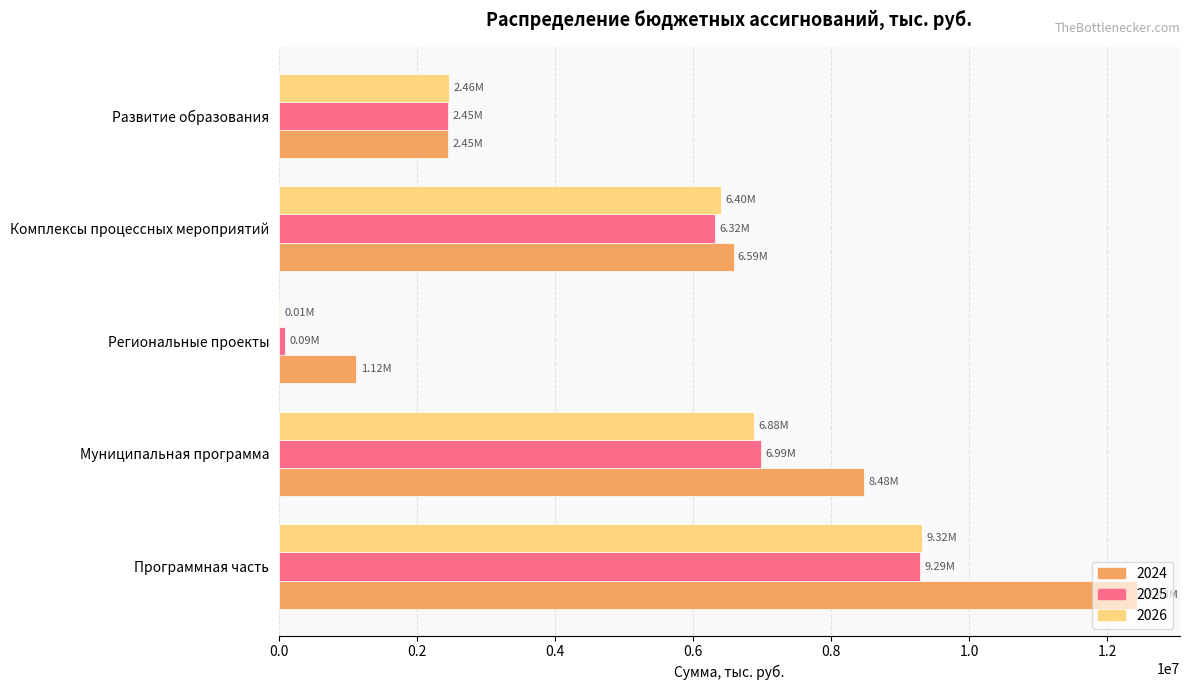

Which series changed the most between Муниципальная программа and Региональные проекты?

2024